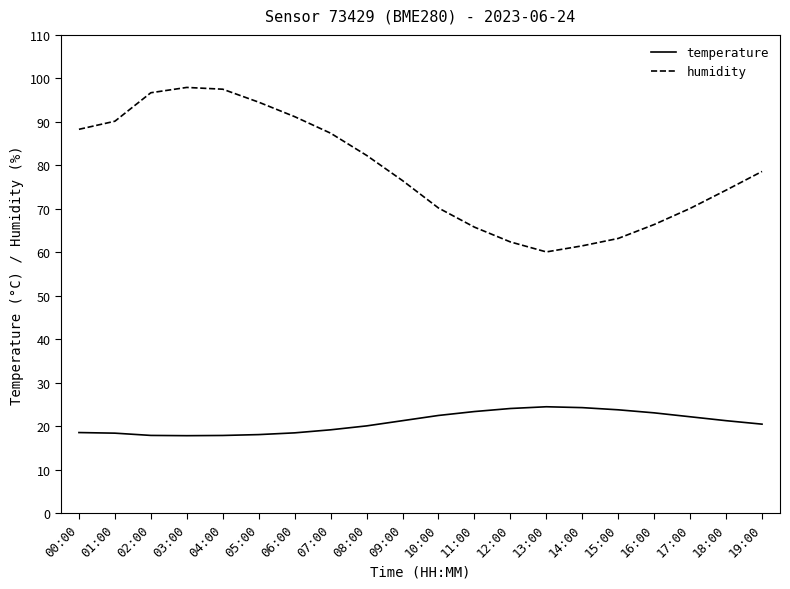

What value does the temperature series have at 07:00?

19.2